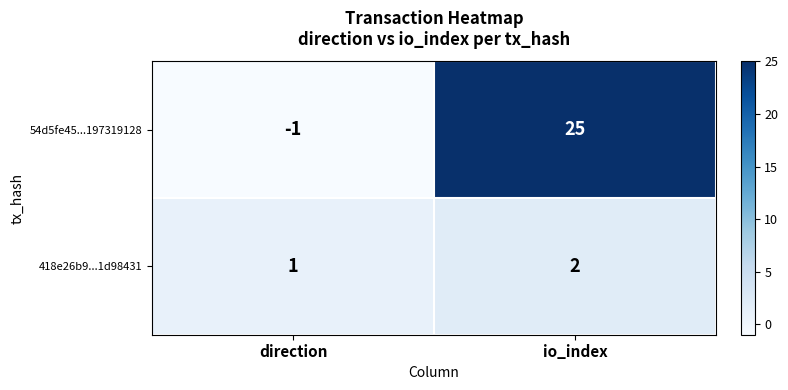

Reading left to right, transcribe all the data shown in this chart.

54d5fe45...197319128: -1	25
418e26b9...1d98431: 1	2